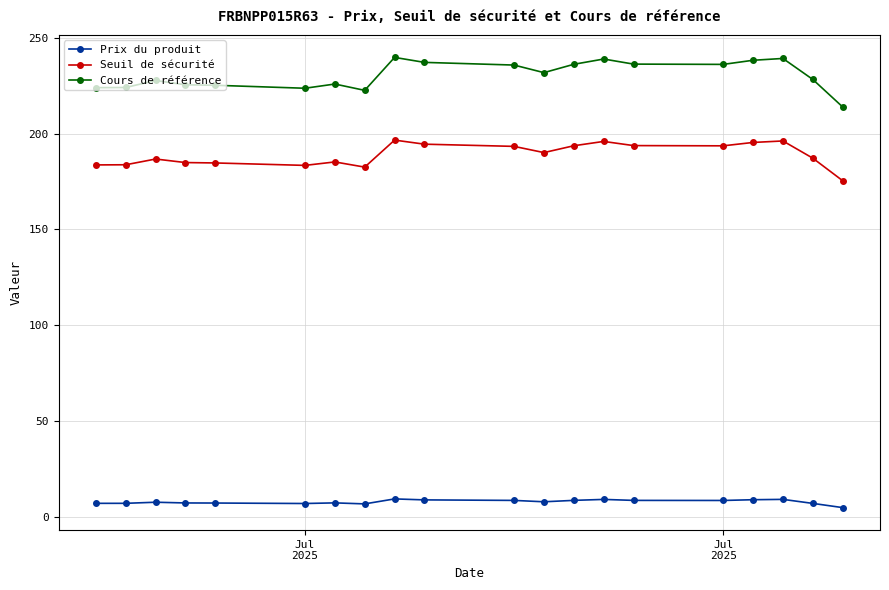

True or false: Seuil de sécurité and Cours de référence intersect in this chart.

False